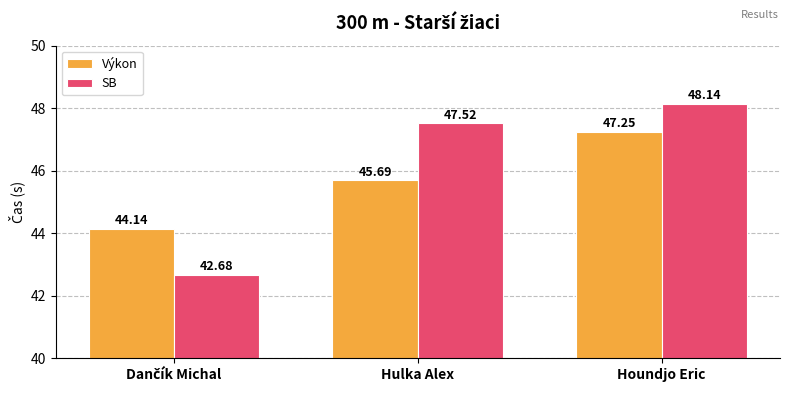

Where does the Výkon series first go above 45?

Hulka Alex